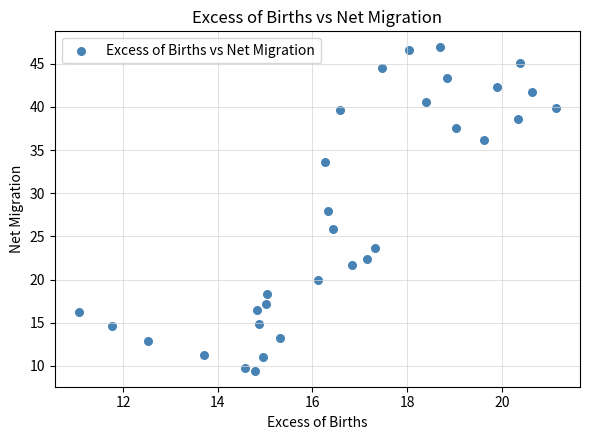

What is the range of X values (max minus min)?

10.1